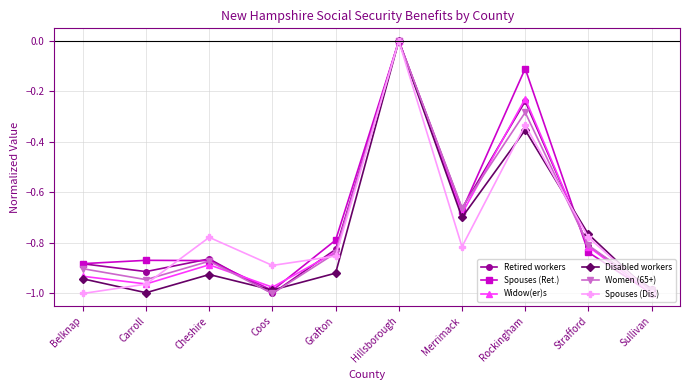

The Widow(er)s series shows -1.0 at Carroll. True or false?

True